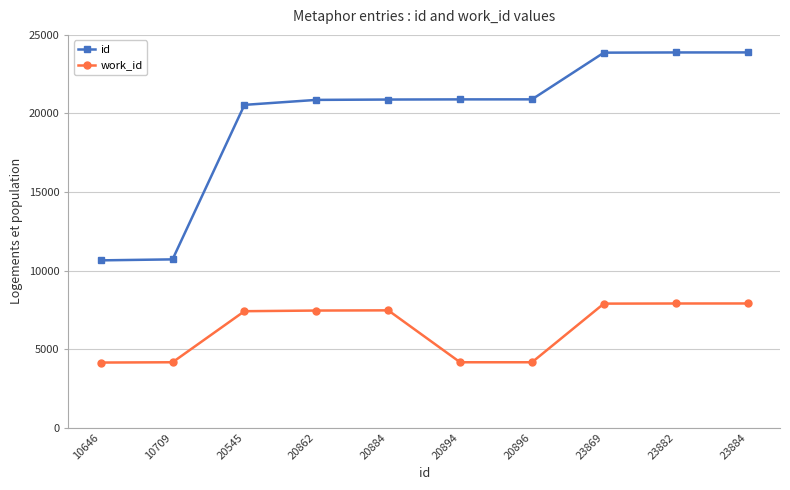

Which series has the largest range (max minus min)?

id